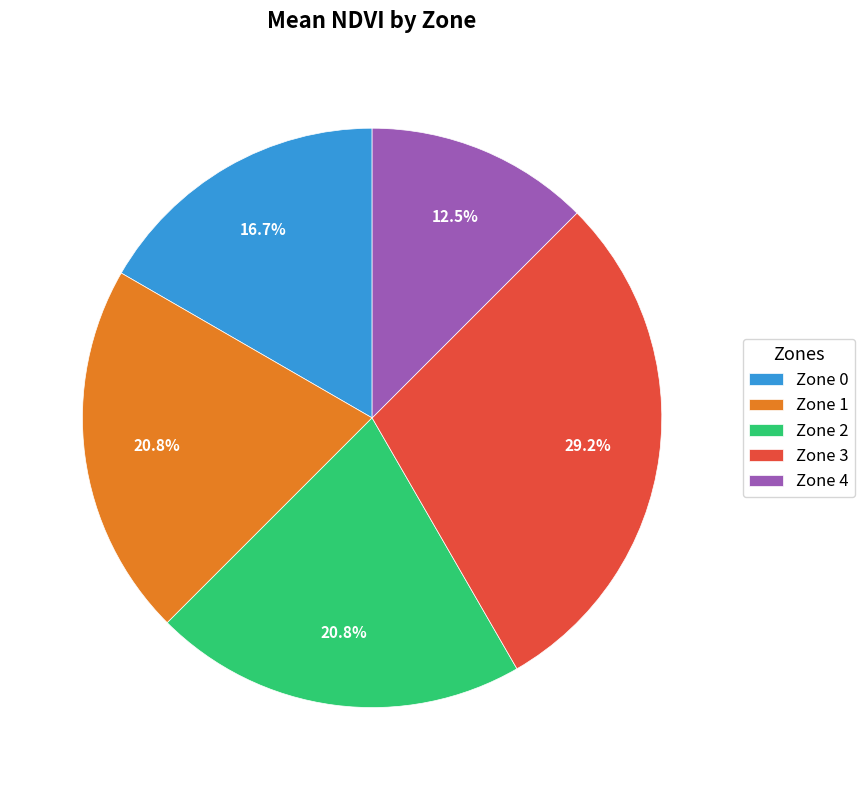

Which has a higher value, Zone 0 or Zone 1?

Zone 1